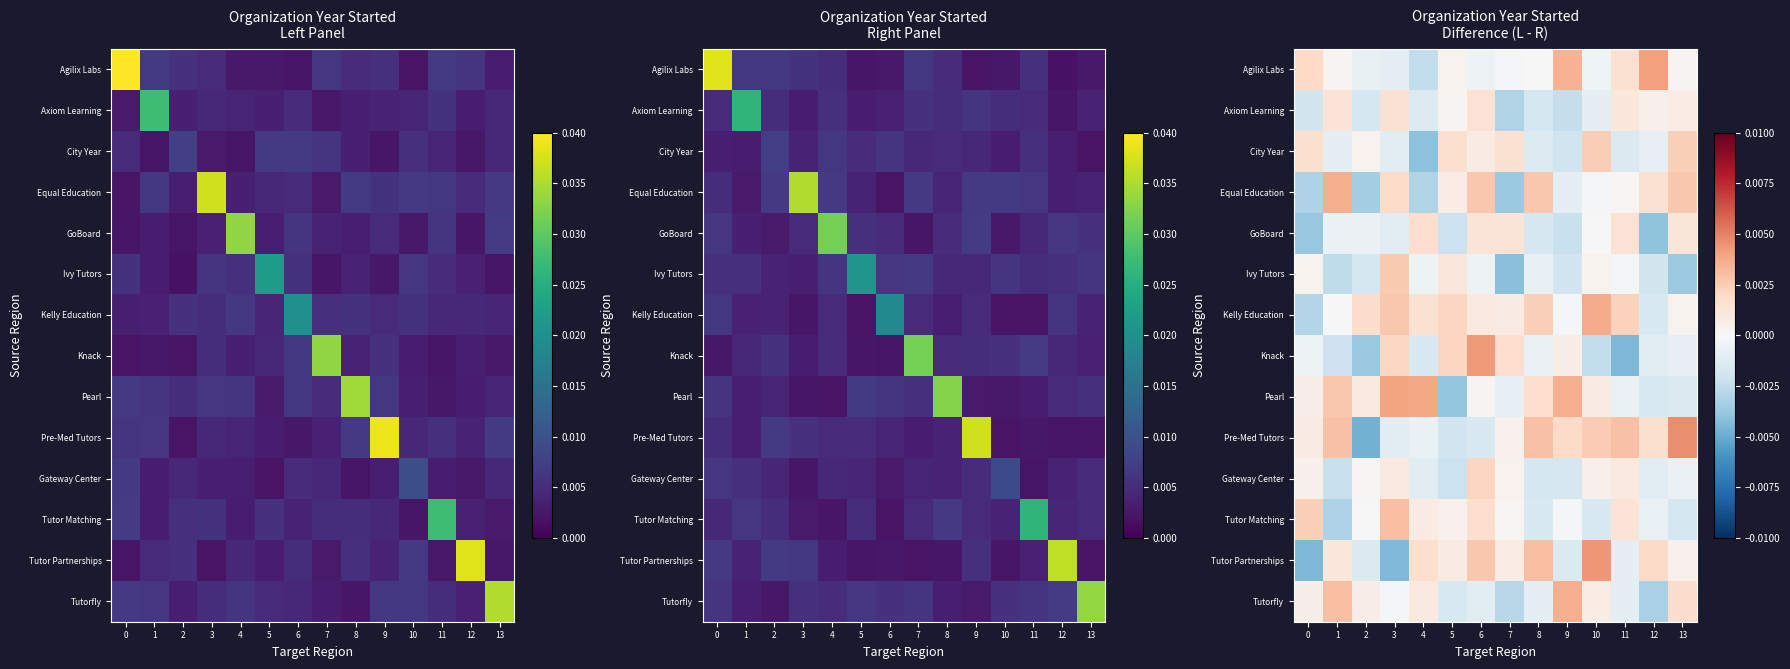

At how many categories does at least one series exceed 0?

14